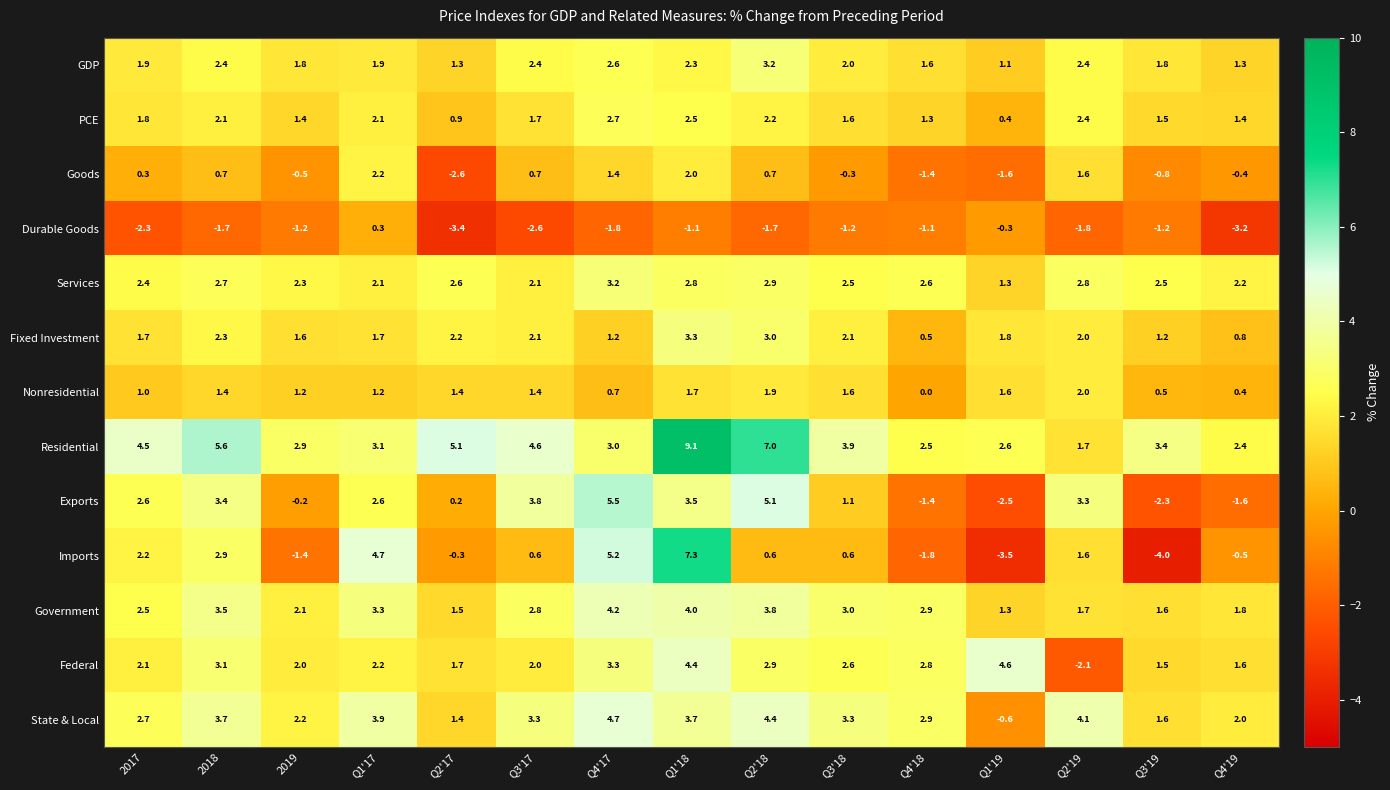

Which series has the widest spread of values?

Imports